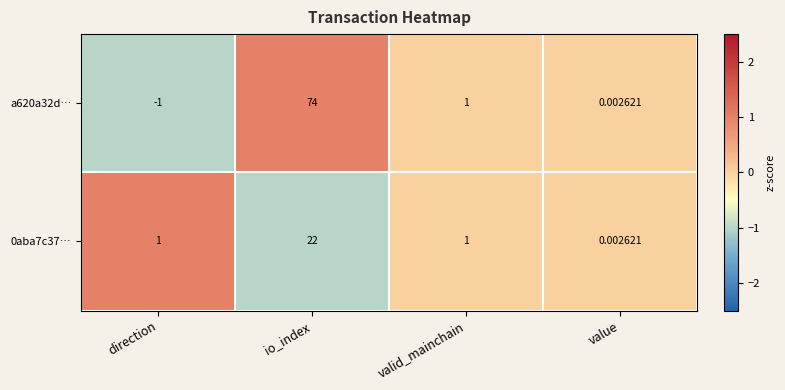

How many negative values does the a620a32d… series have?

1